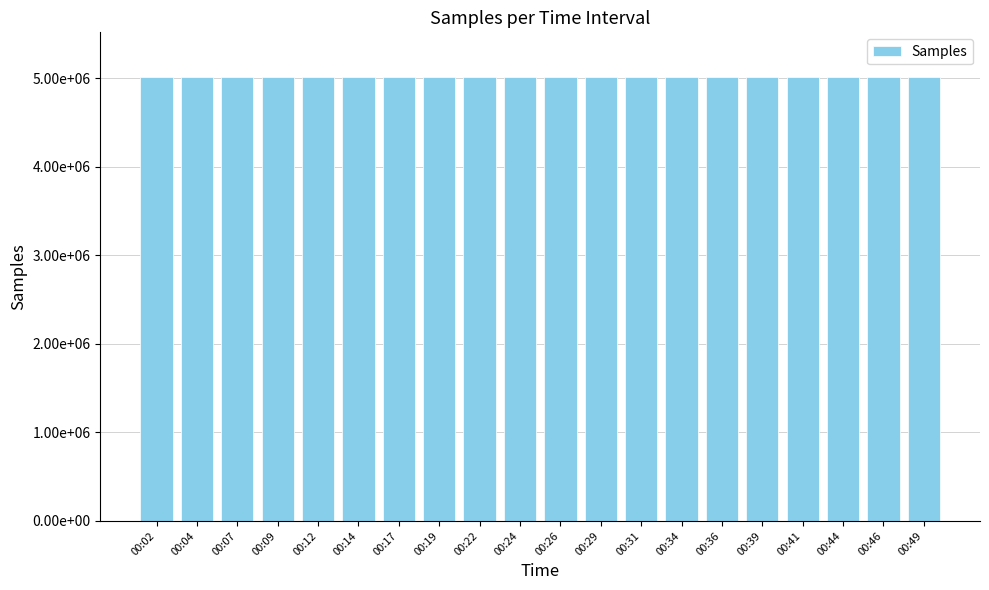

At which category does the chart reach its minimum across all series?

00:34